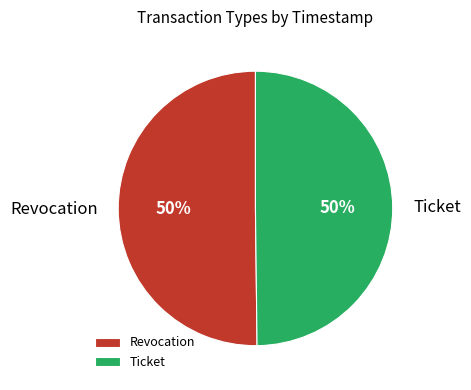

What percentage is the Revocation slice, to the nearest percent?

50%